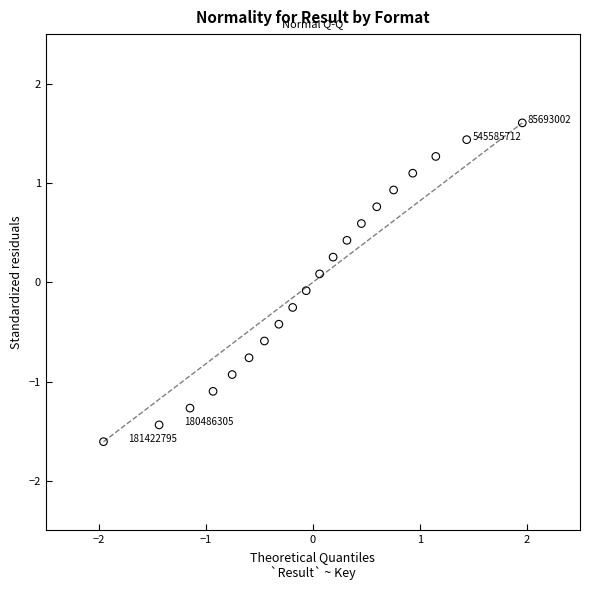

What is the range of X values (max minus min)?

3.9